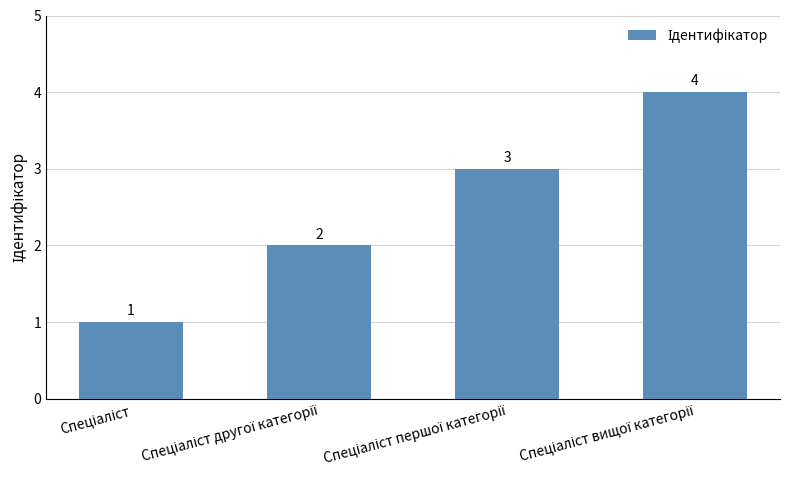

How many distinct data groups are displayed?

1